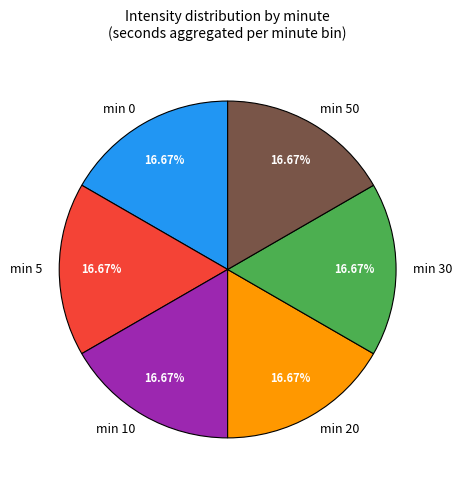

Is there a majority slice in this chart?

No